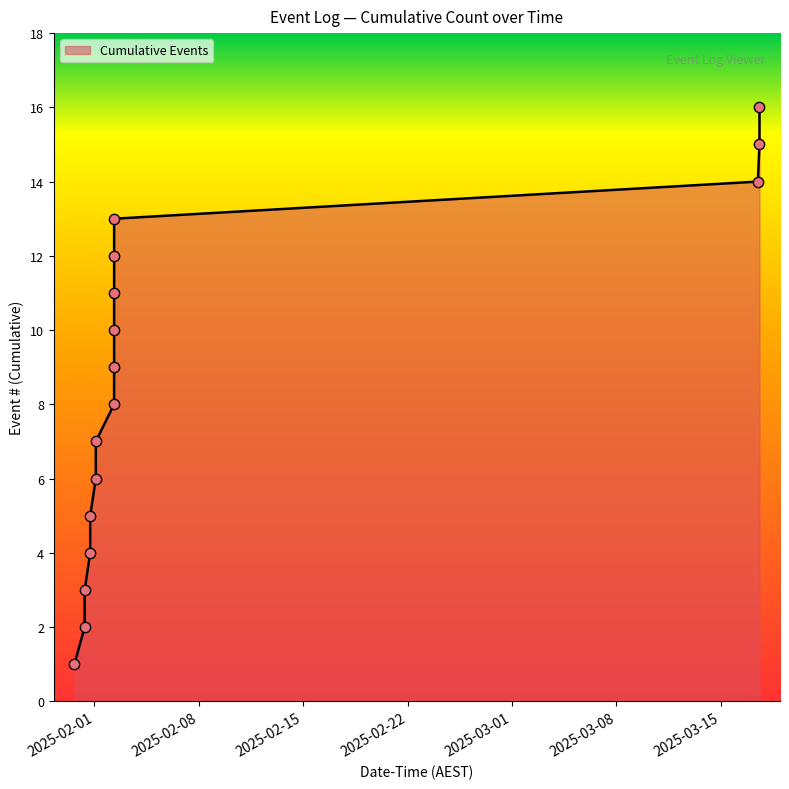

What is the maximum value shown in the chart?

16